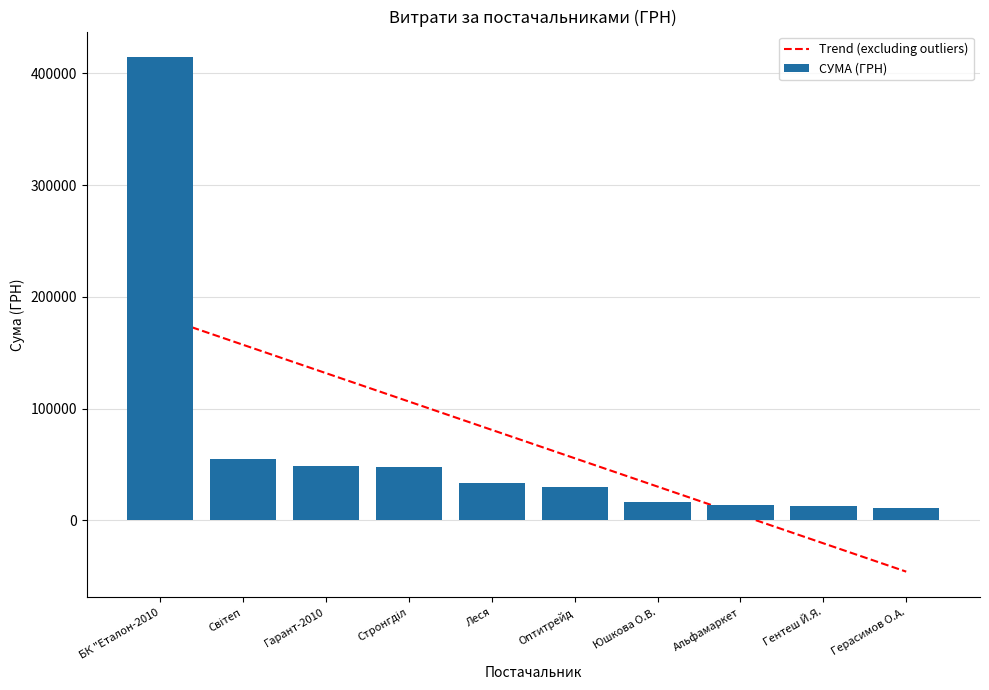

What is the spread (max minus min) of values at Леся?

47628.4